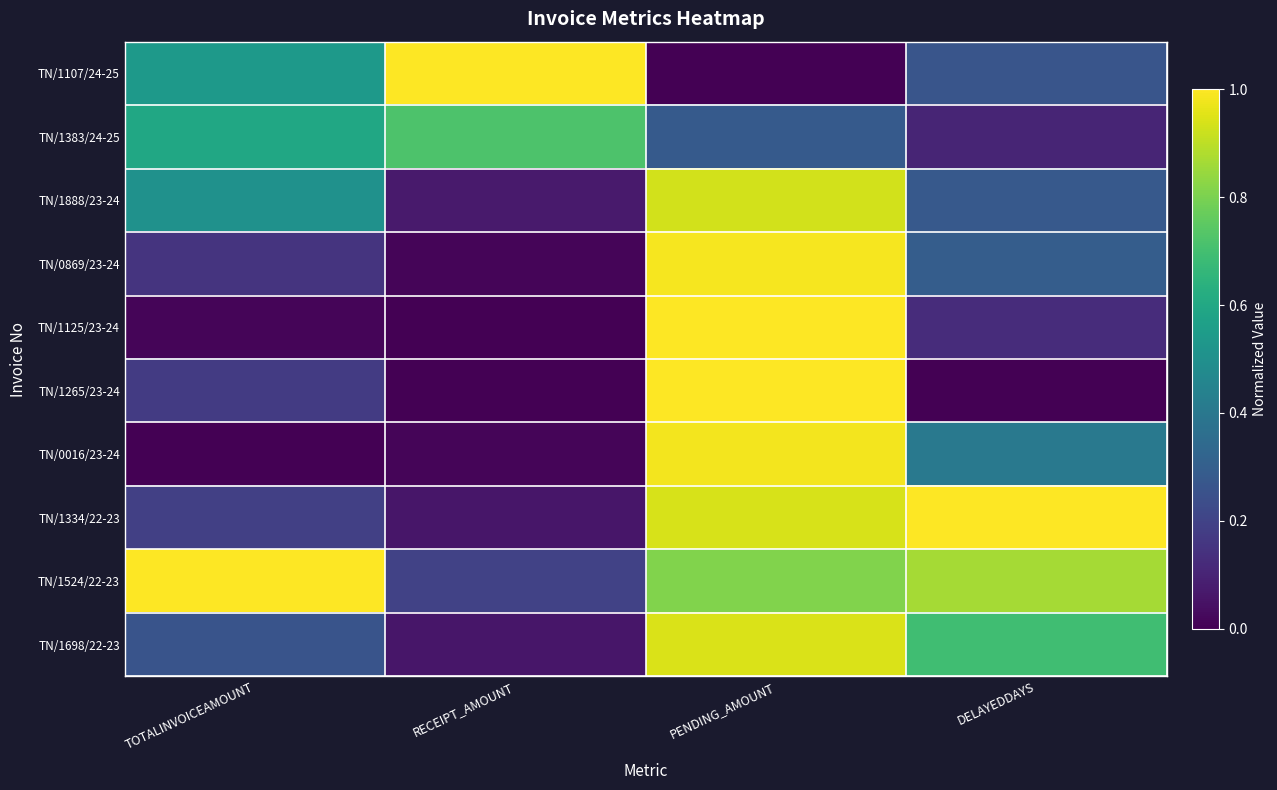

Which category has the highest value across all series?

RECEIPT_AMOUNT